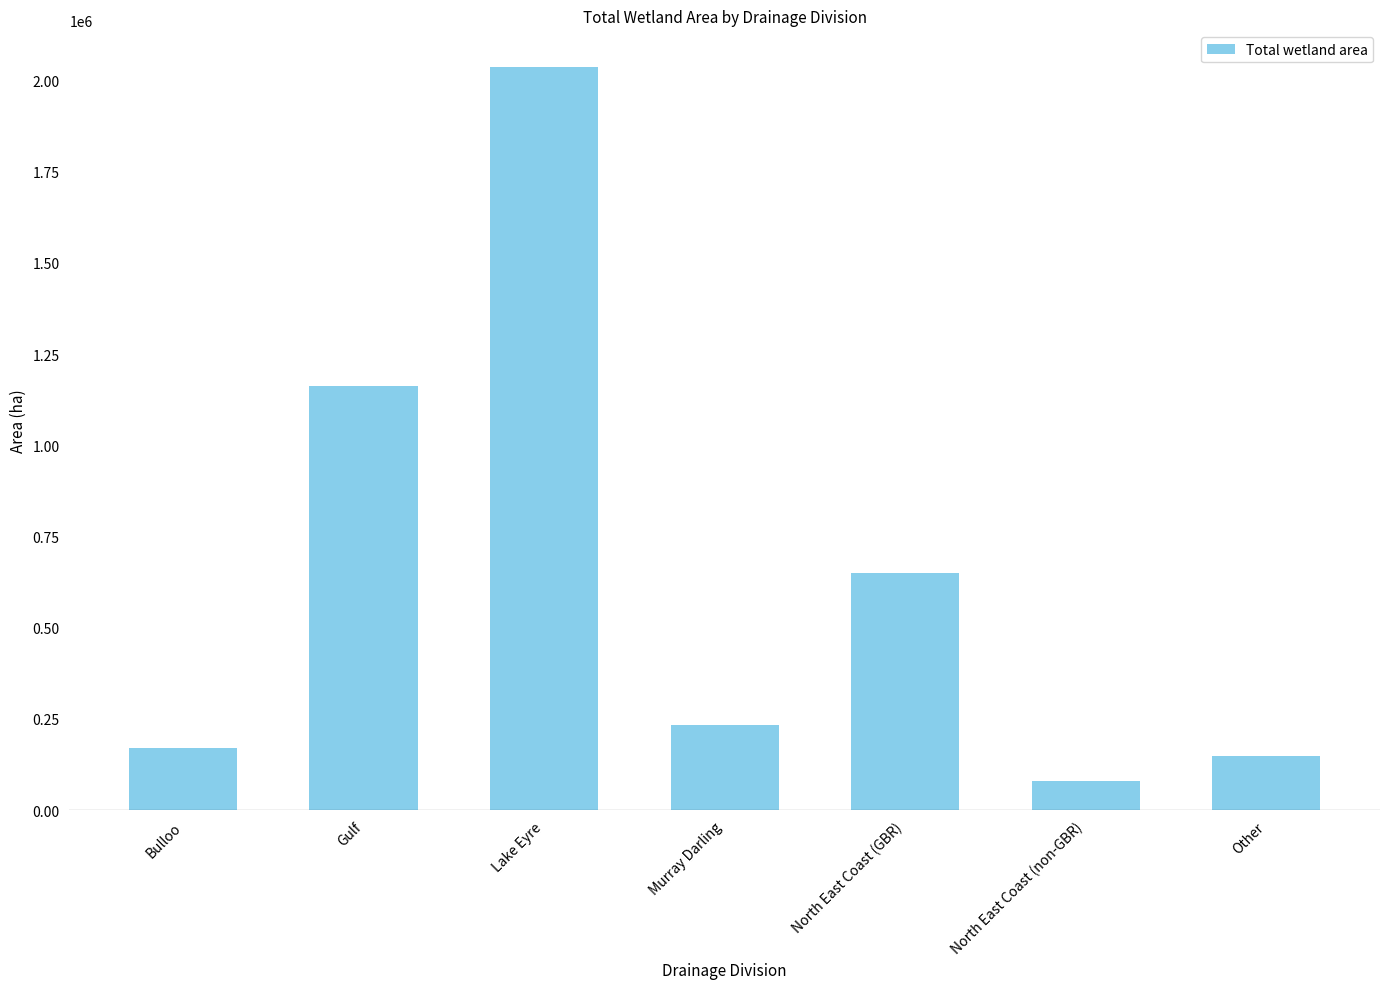

Reading left to right, transcribe all the data shown in this chart.

Bulloo=169345	Gulf=1161487	Lake Eyre=2035554	Murray Darling=234611	North East Coast (GBR)=650912	North East Coast (non-GBR)=81160	Other=147452